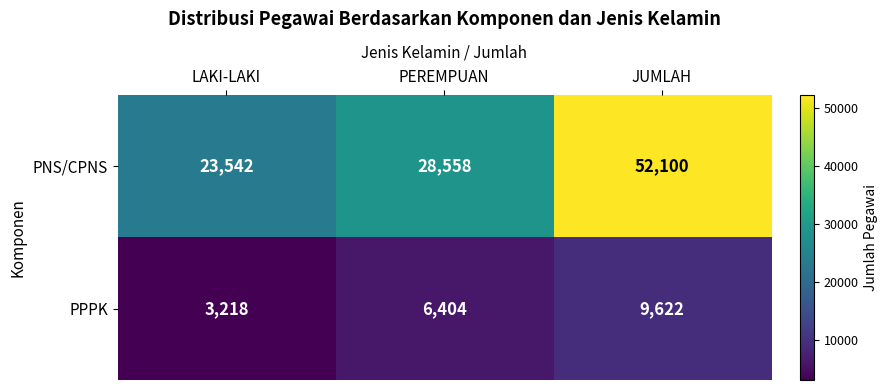

What is the approximate value of PNS/CPNS at LAKI-LAKI, to the nearest 100?

23500